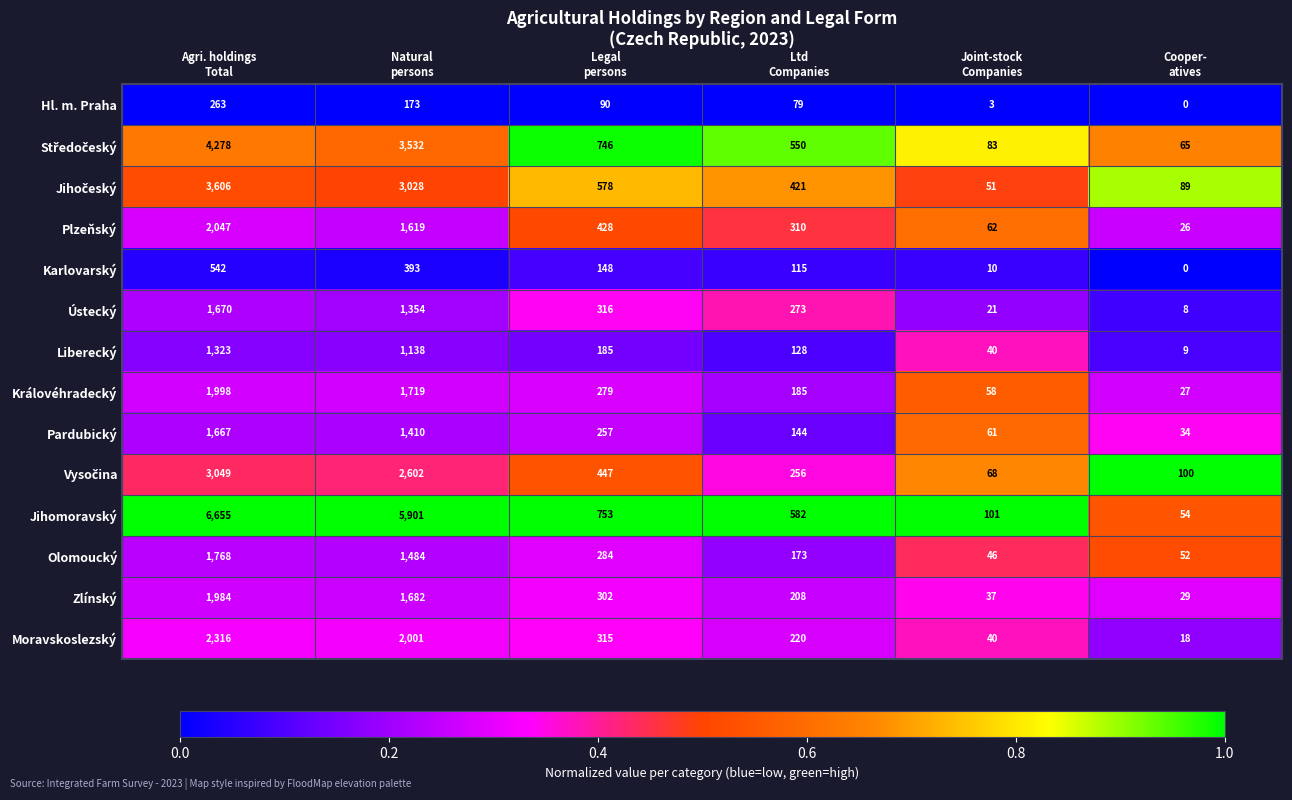

Which series has the largest total across all categories?

Jihomoravský